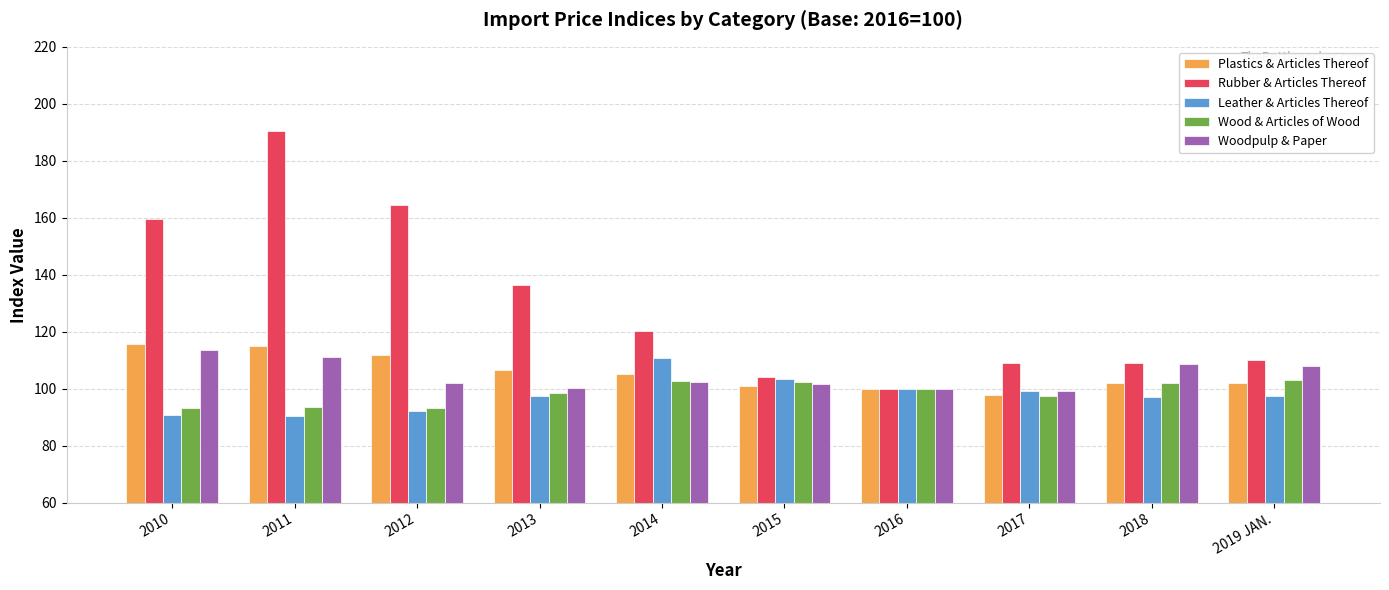

The Leather & Articles Thereof series shows 90.6 at 2010. True or false?

True